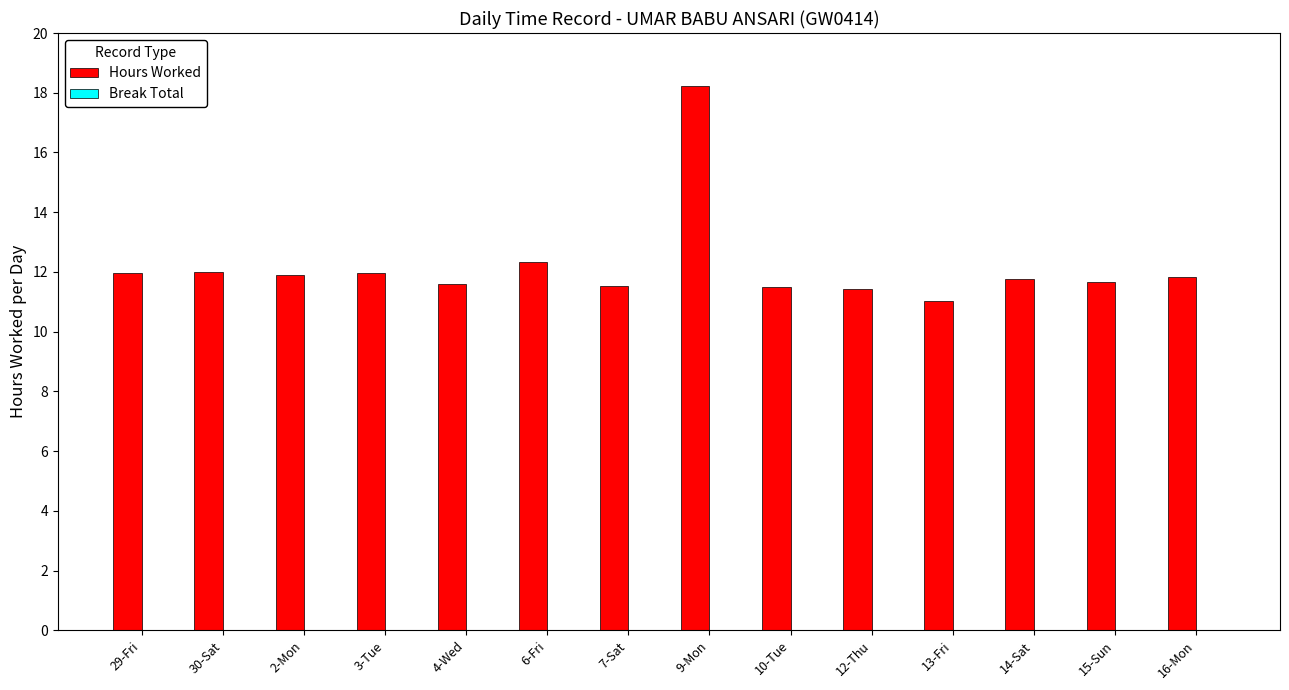

What is the label of the 10th bar from the right?

4-Wed